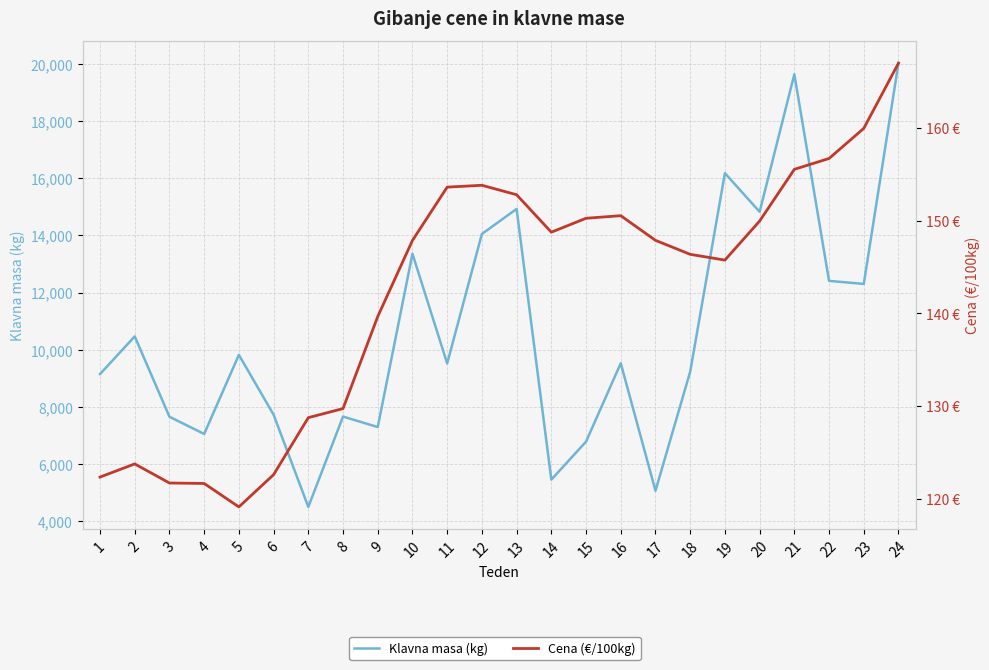

True or false: Cena (€/100kg) and Klavna masa (kg) intersect in this chart.

False